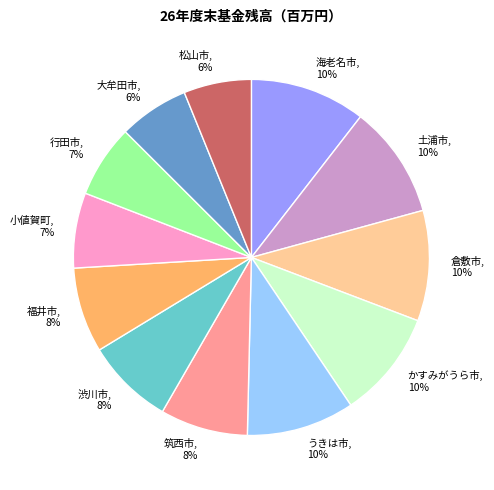

Which has a higher value, 渋川市 or 大牟田市?

渋川市